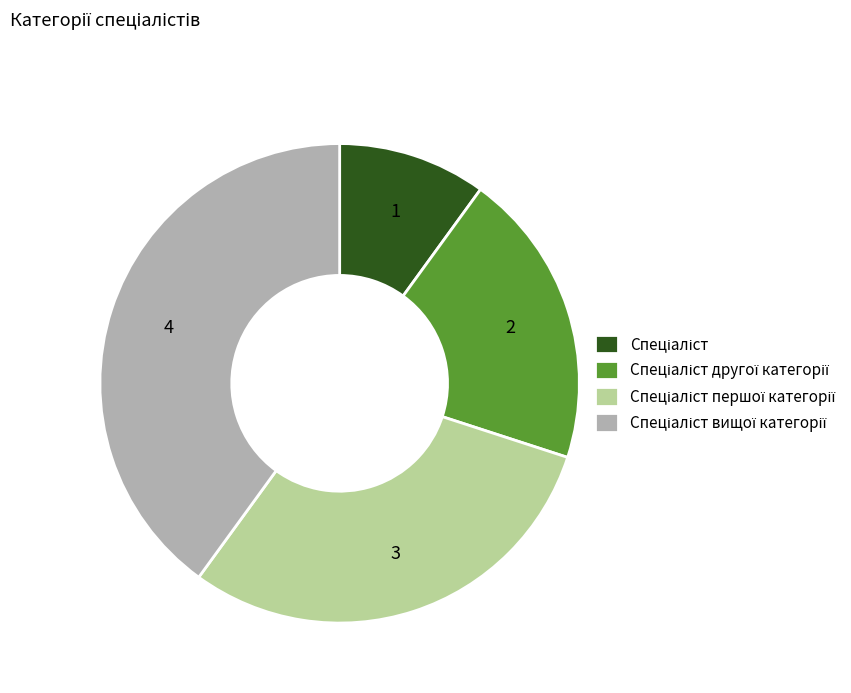

Is there any slice that represents more than half of the pie?

No